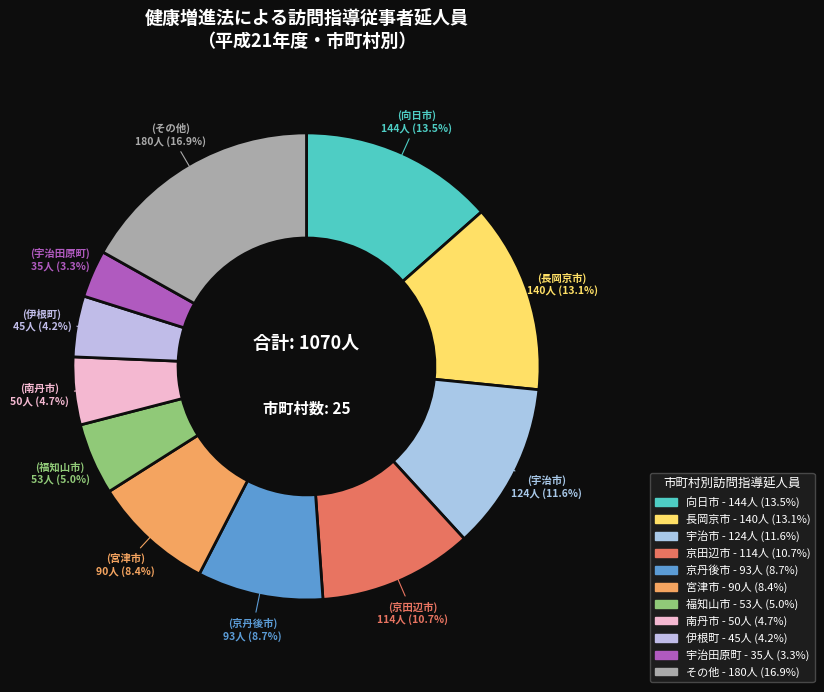

Count the number of slices in the pie.

11